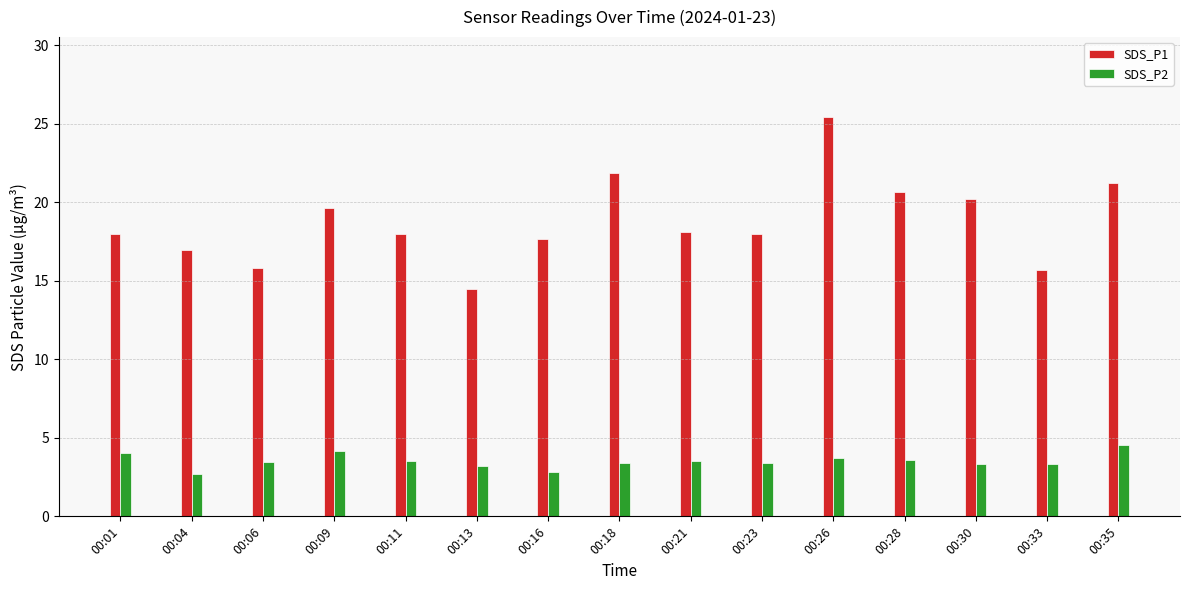

At which label does SDS_P1 reach its minimum?

00:13